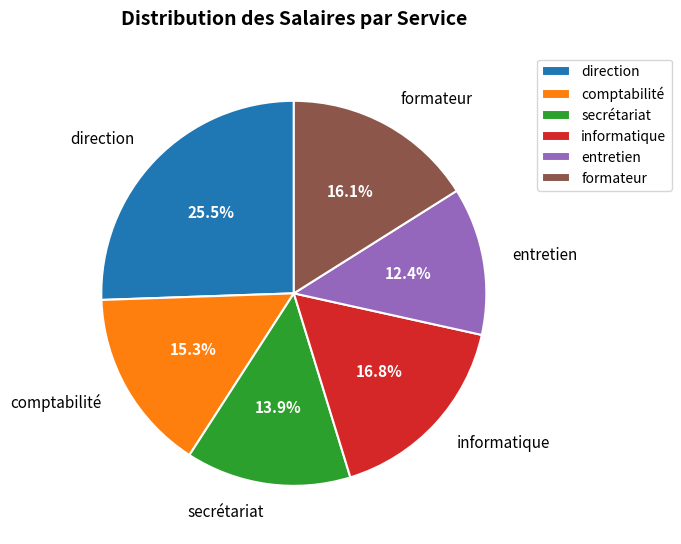

To the nearest percent, what is the difference between the largest and smallest slice percentages?

13%